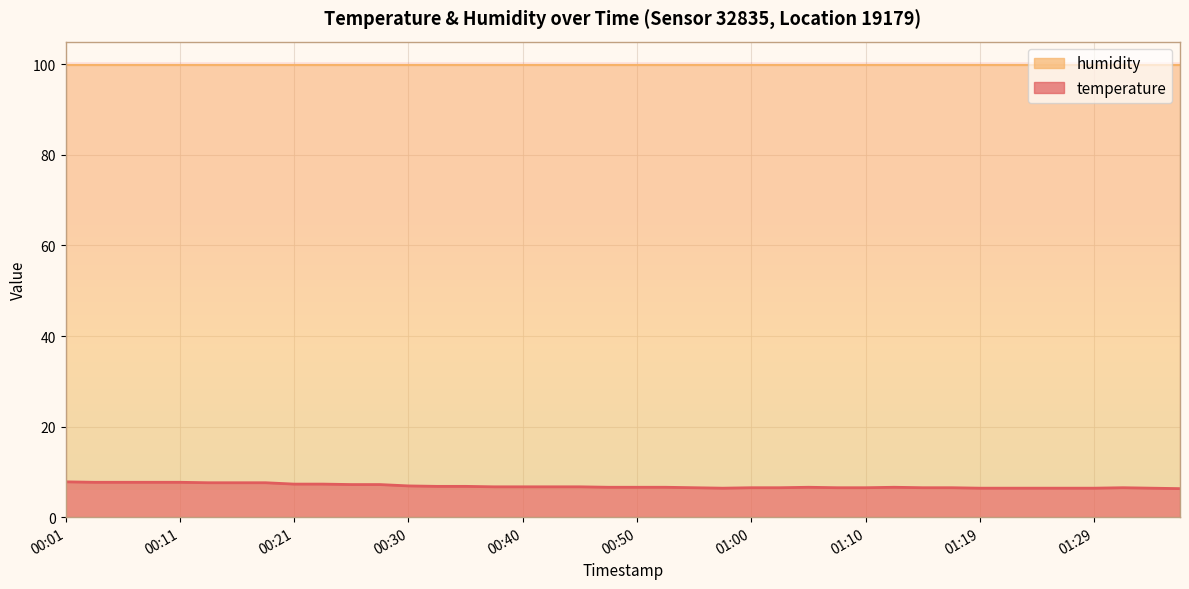

What is the sum of all values?

273.8